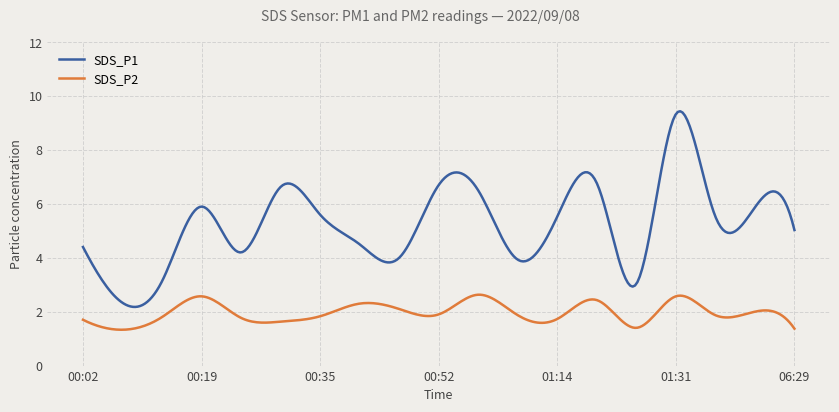

What is the difference between the maximum and minimum values in the SDS_P2 series?

1.3